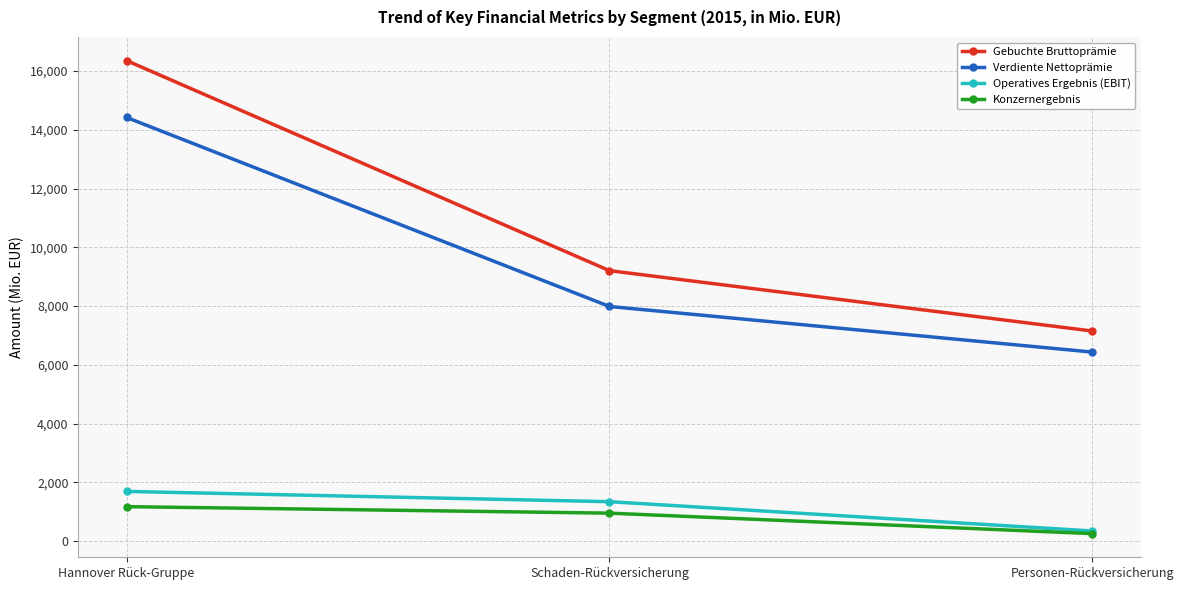

True or false: Konzernergebnis has a value of 252.9 at Personen-Rückversicherung.

True